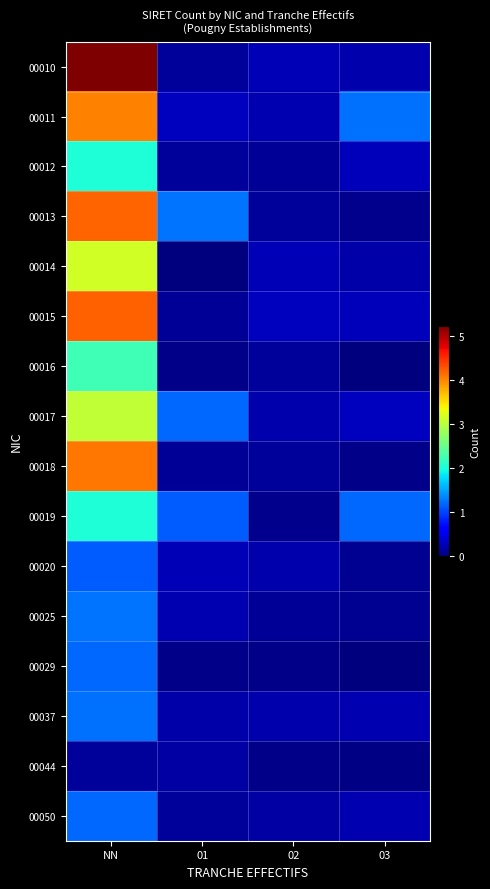

At which category is the sum across all series the highest?

NN